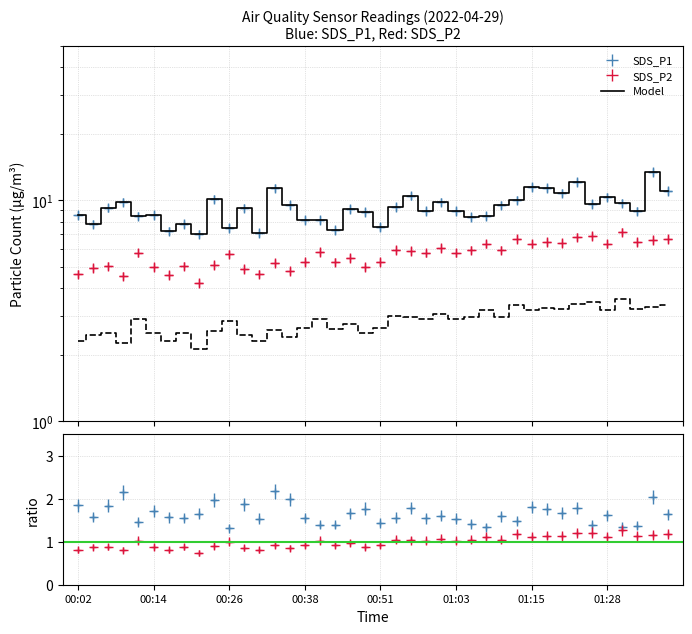

List the series in order of their overall mean, lowest first.

SDS_P2, SDS_P1